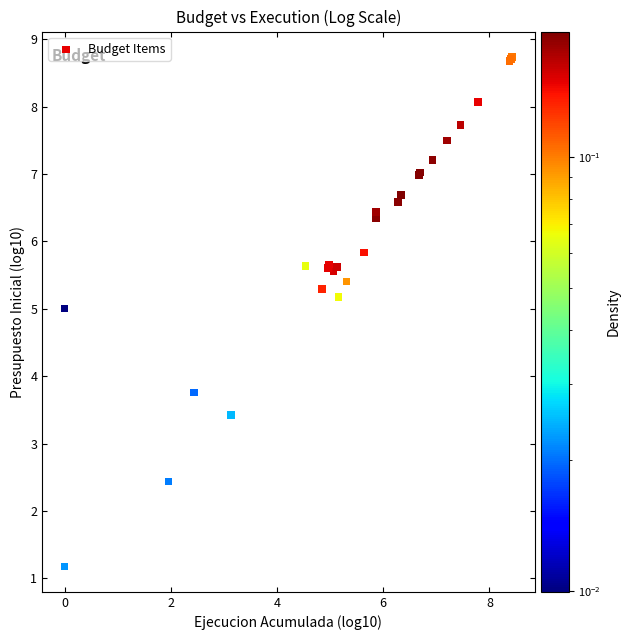

What Y value in the scatter plot is closest to 4?

3.8